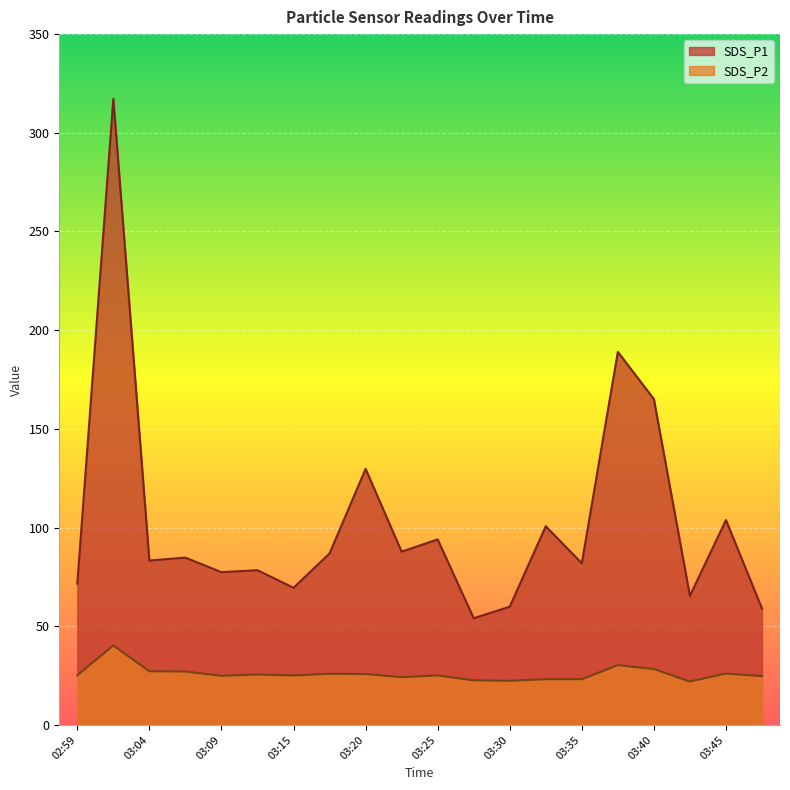

The value of SDS_P2 at 03:17 is 7.6. True or false?

False